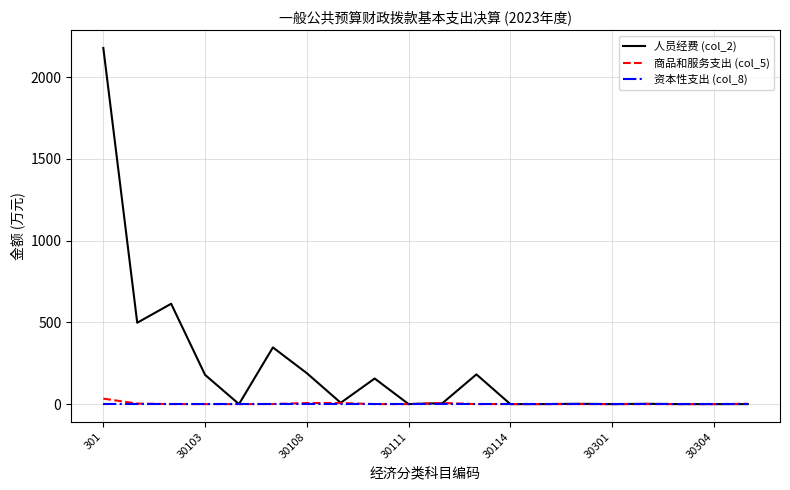

Which series has the largest total across all categories?

人员经费 (col_2)